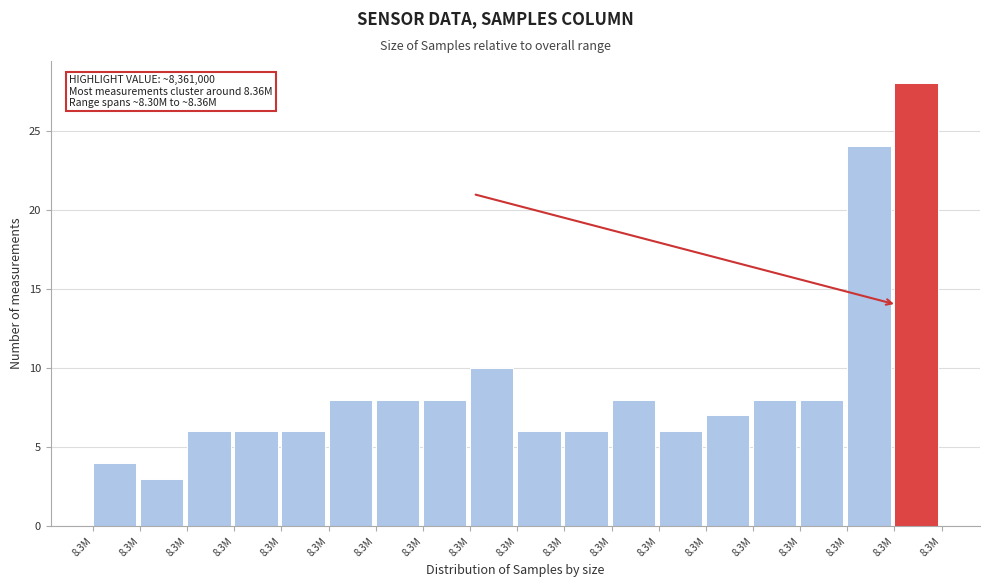

How many data points does each series have?

18